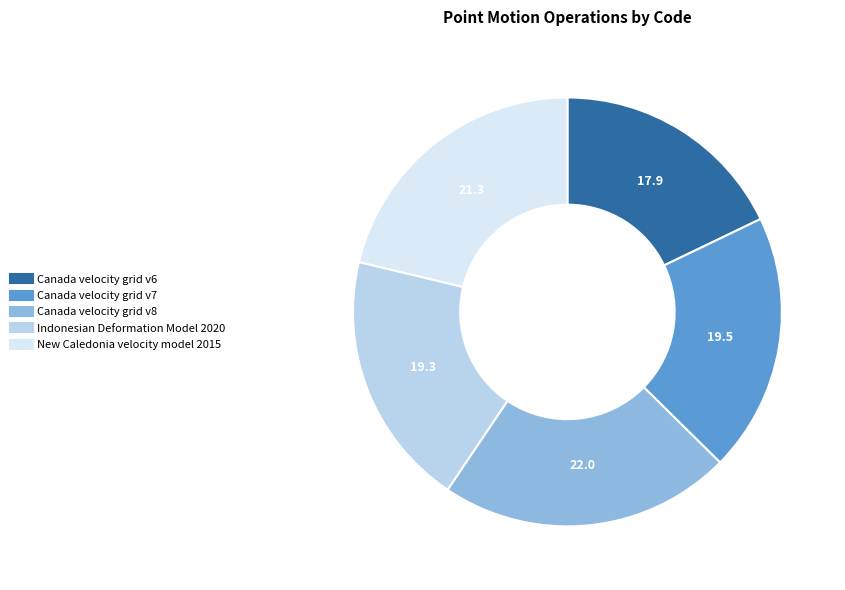

The Canada velocity grid v7 slice represents 28% of the pie. True or false?

False